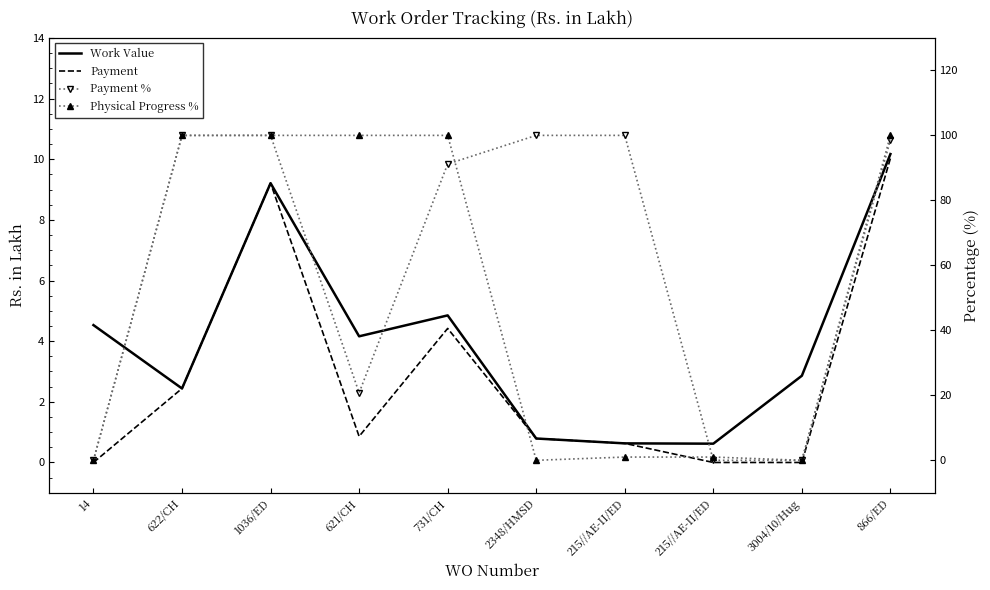

True or false: Physical Progress % has more than 1 points higher than both neighbors.

False